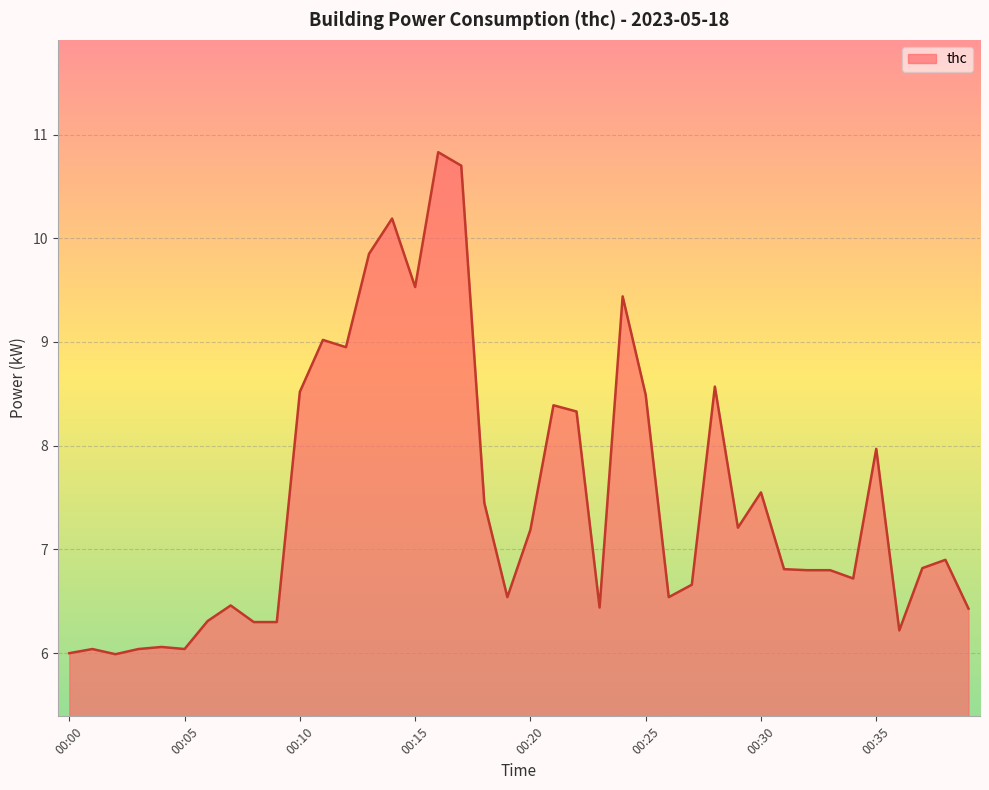

What is the greatest value displayed?

10.8